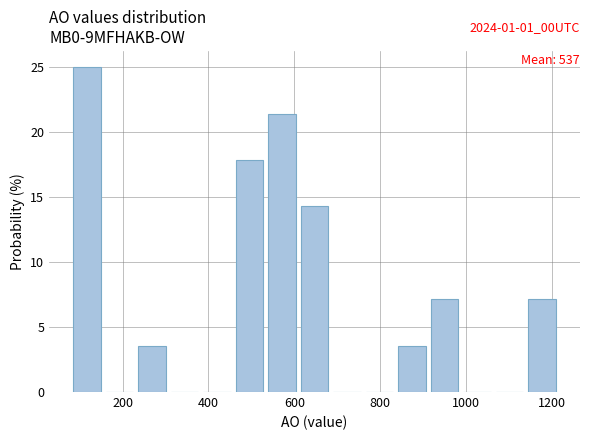

Around what value on the x-axis is the tallest bar? Give the approximate position of its centre, as read against the axis.

120